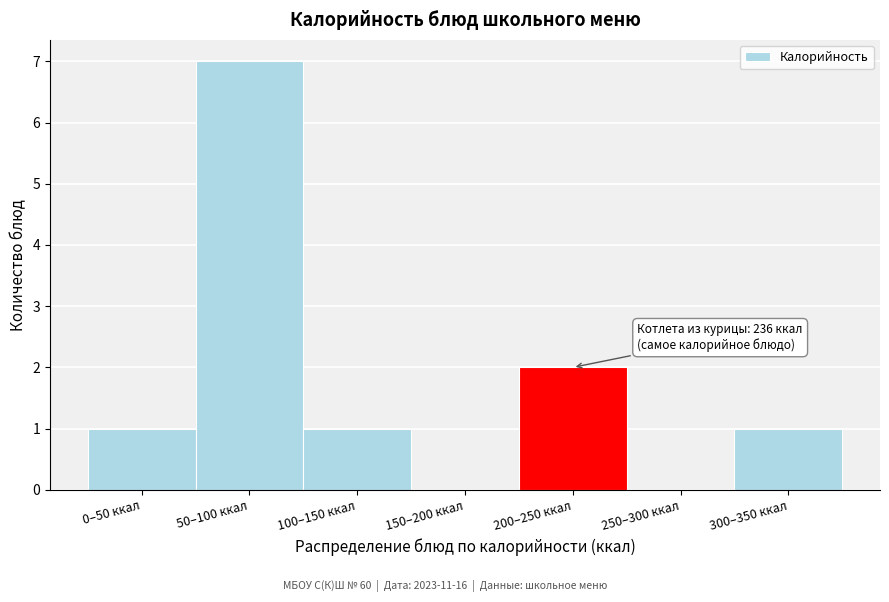

Reading left to right, list all the values displayed in this chart.

0–50 ккал=1	50–100 ккал=7	100–150 ккал=1	150–200 ккал=0	200–250 ккал=2	250–300 ккал=0	300–350 ккал=1